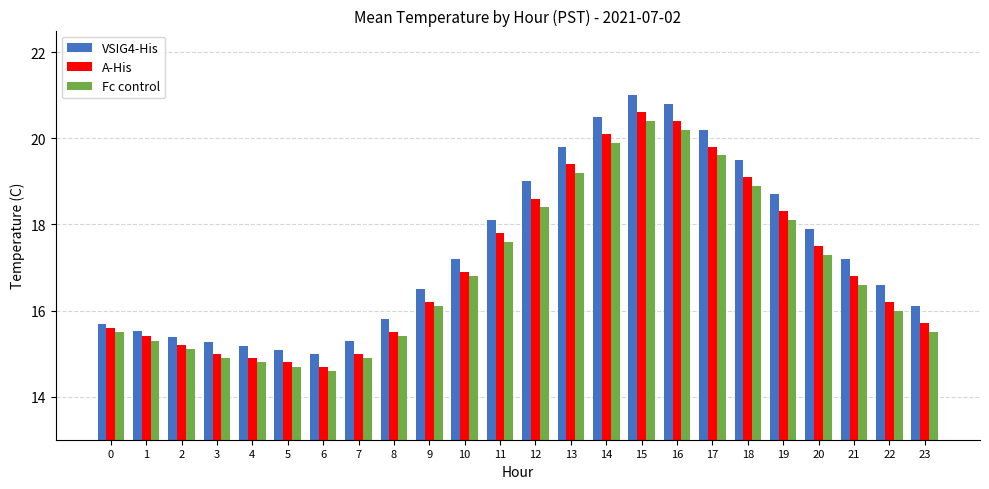

What is the maximum value for A-His?

20.6